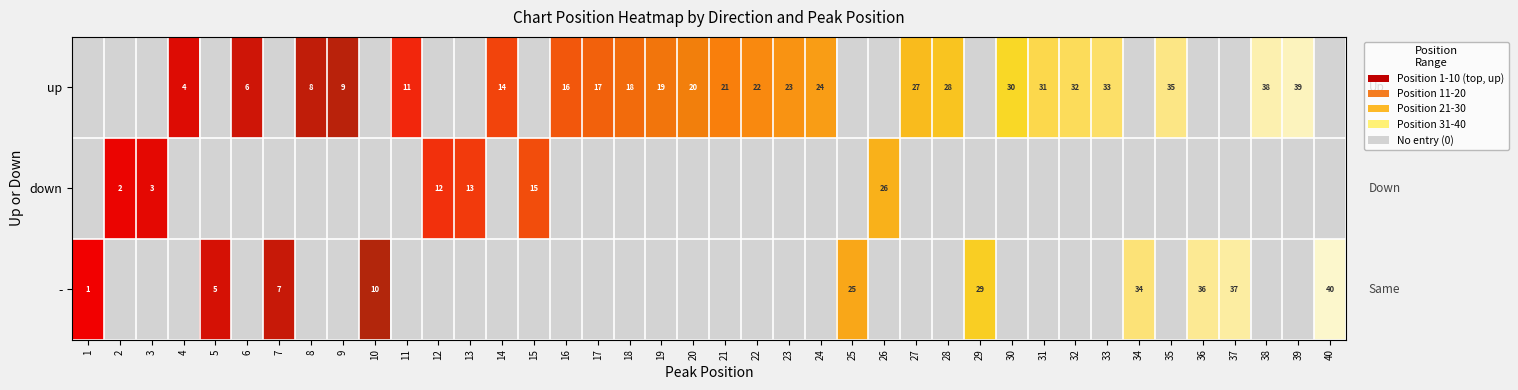

What is the spread (max minus min) of values at 3?

3